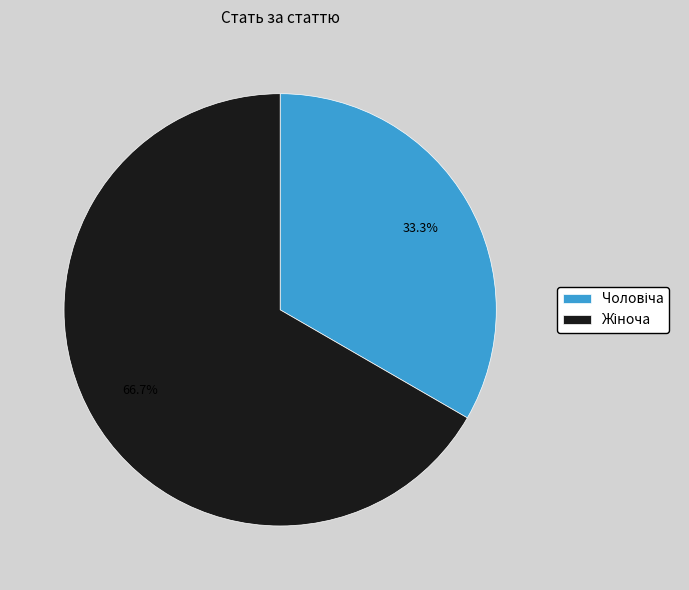

Does any single category account for the majority?

Yes